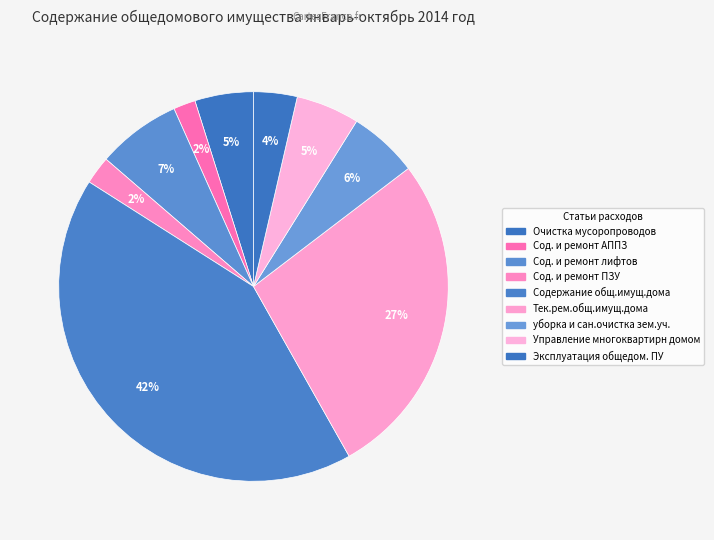

To the nearest percent, what portion does Сод. и ремонт ПЗУ represent?

2%